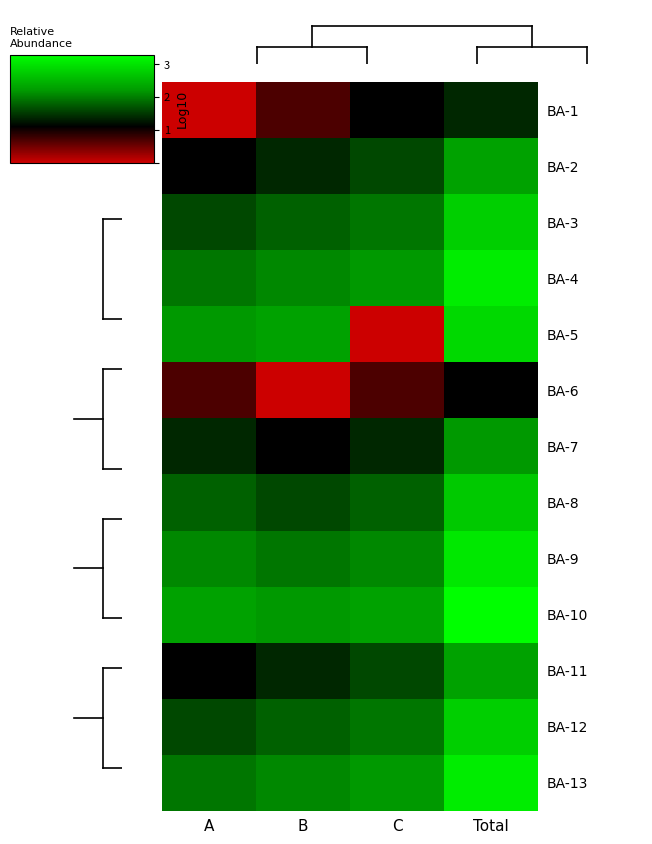

Which series has the largest total across all categories?

BA-10